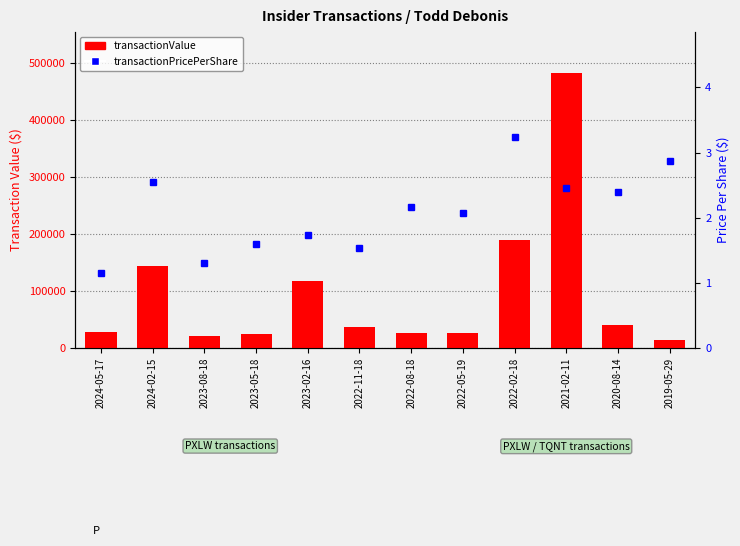

What value does the transactionValue series have at 2023-02-16?

116910.0